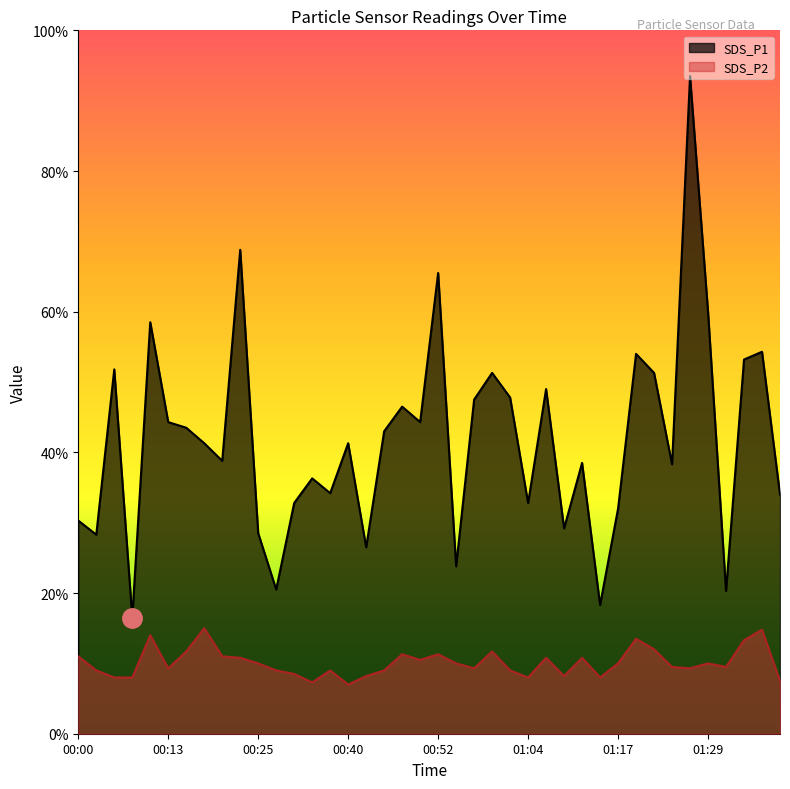

List the labels in order of SDS_P1 value, largest first.

01:26, 00:22, 00:52, 01:29, 00:10, 01:36, 01:19, 01:34, 00:05, 01:00, 01:21, 01:07, 01:02, 00:57, 00:47, 00:13, 00:50, 00:15, 00:45, 00:17, 00:40, 00:20, 01:12, 01:24, 00:32, 00:34, 01:38, 00:30, 01:04, 01:17, 00:00, 01:09, 00:25, 00:03, 00:42, 00:55, 00:27, 01:31, 01:14, 00:08